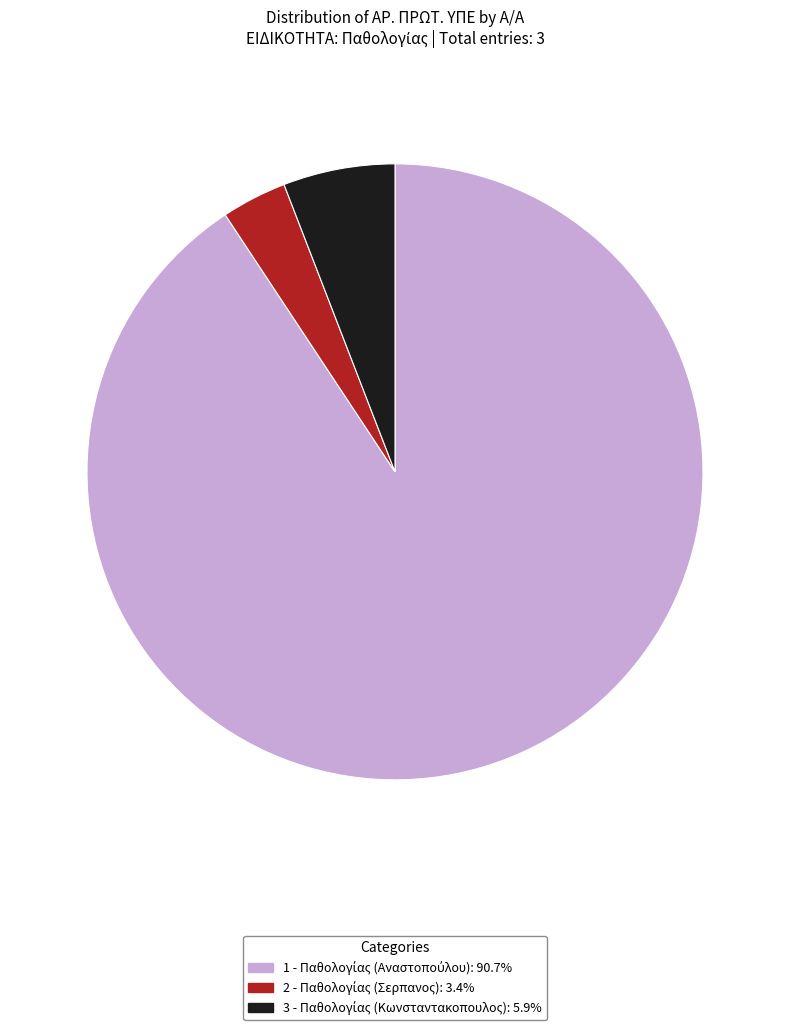

Does any single category account for the majority?

Yes